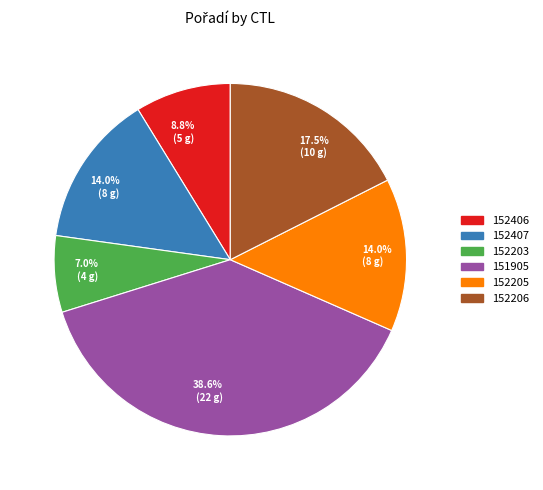

Does any single category account for the majority?

No